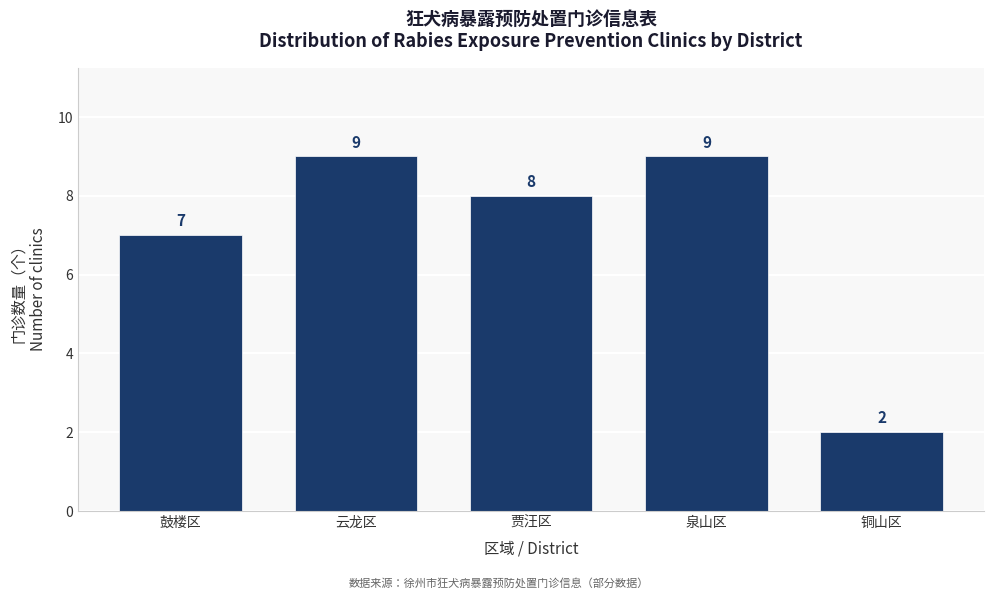

Reading left to right, transcribe all the data shown in this chart.

7	9	8	9	2